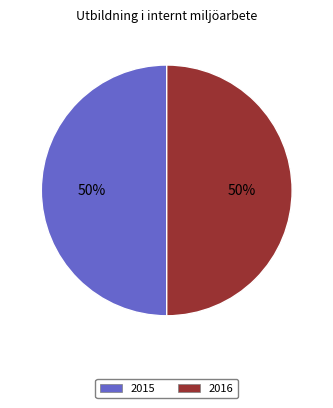

To the nearest percent, what is the difference between the largest and smallest slice percentages?

0%